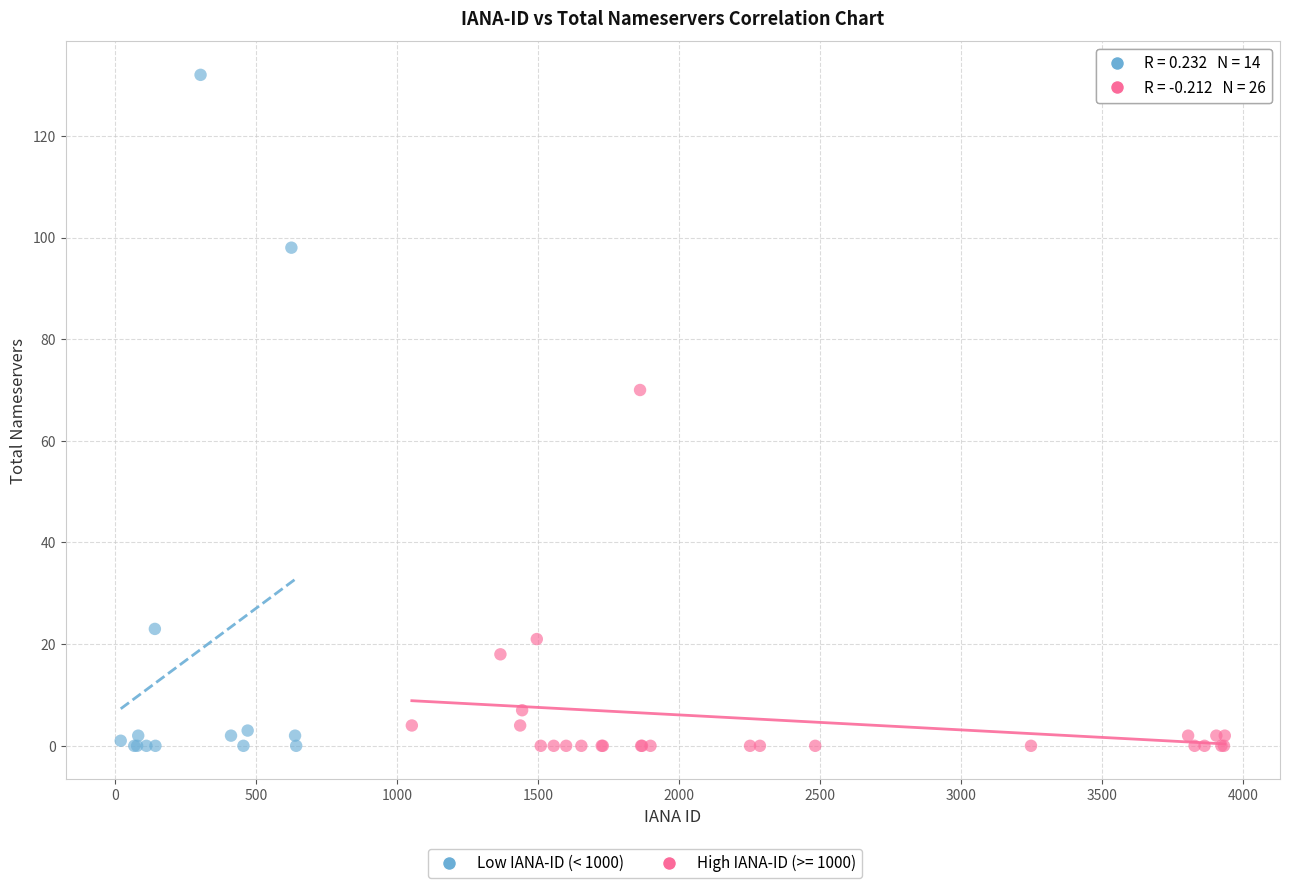

Which series reaches the maximum Y coordinate?

Low IANA-ID (< 1000)